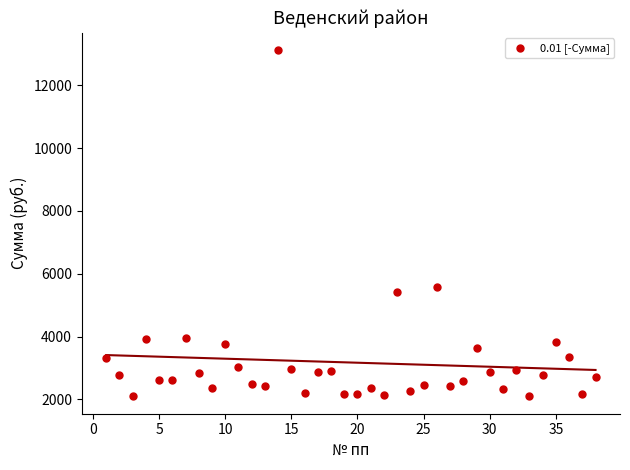

What is the range of X values (max minus min)?

37.0